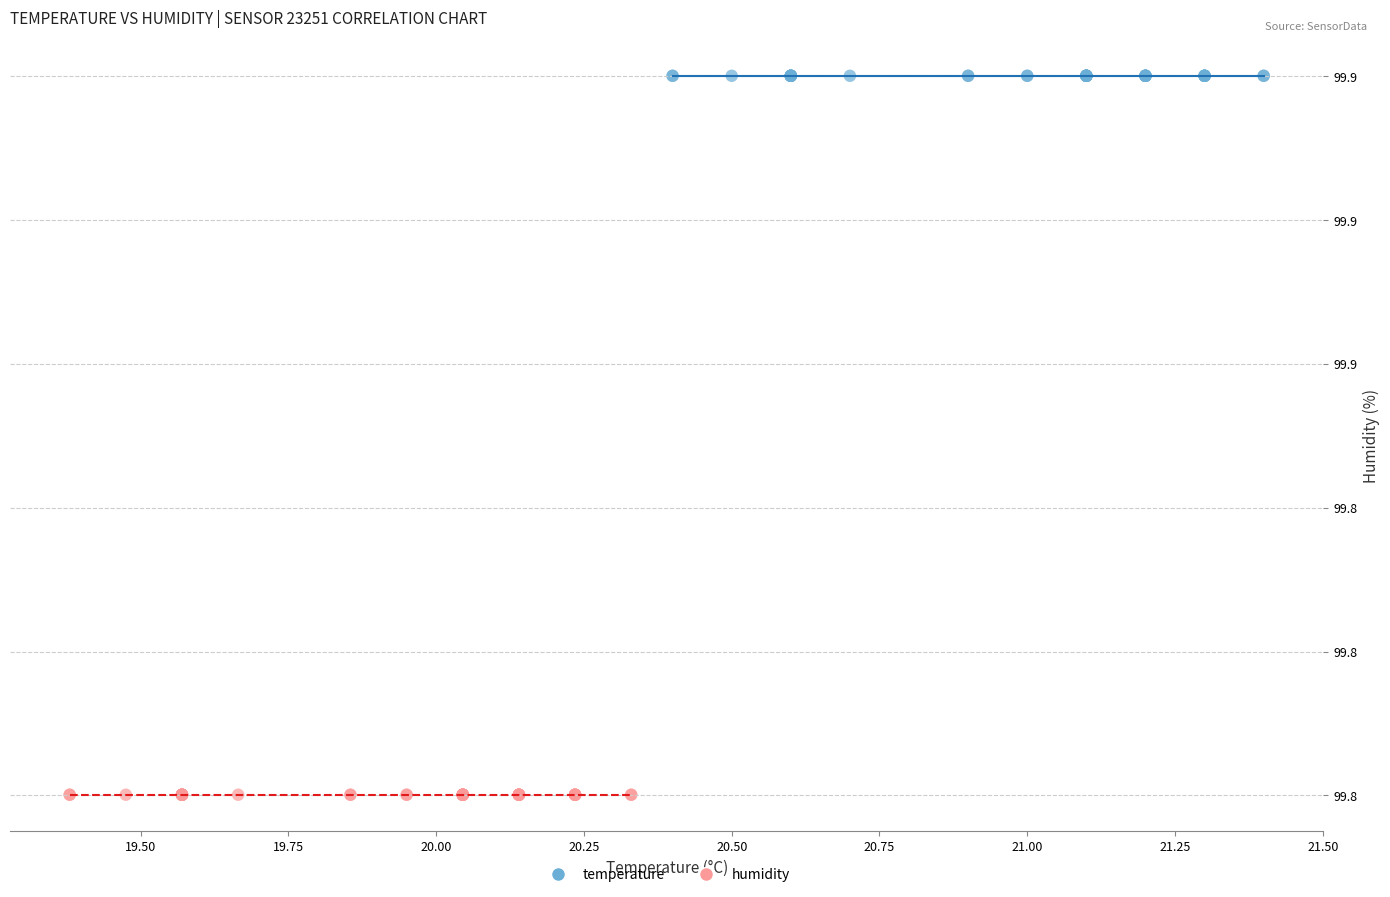

What are all the series names shown in the legend?

temperature, humidity